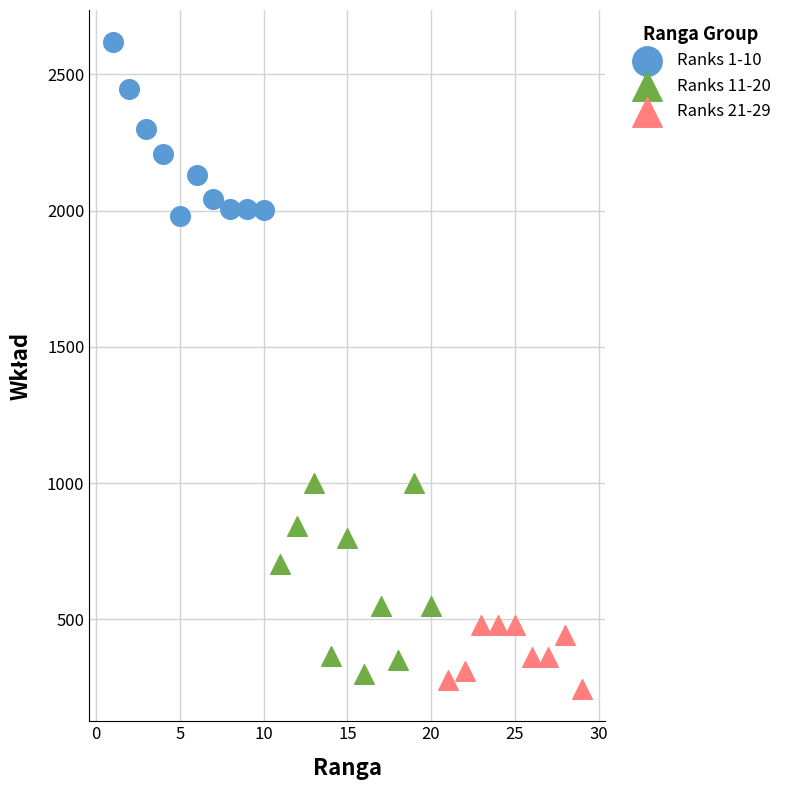

What are all the series names shown in the legend?

Ranks 1-10, Ranks 11-20, Ranks 21-29